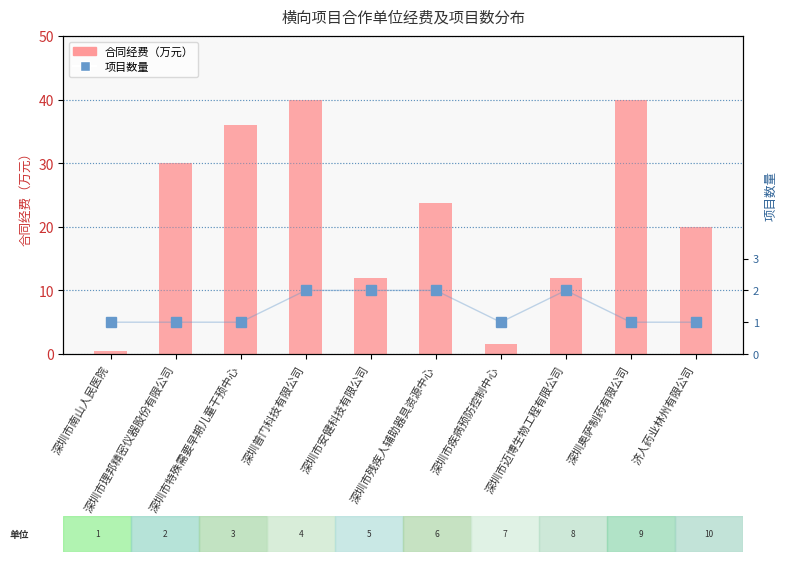

Does the chart contain any negative values?

No